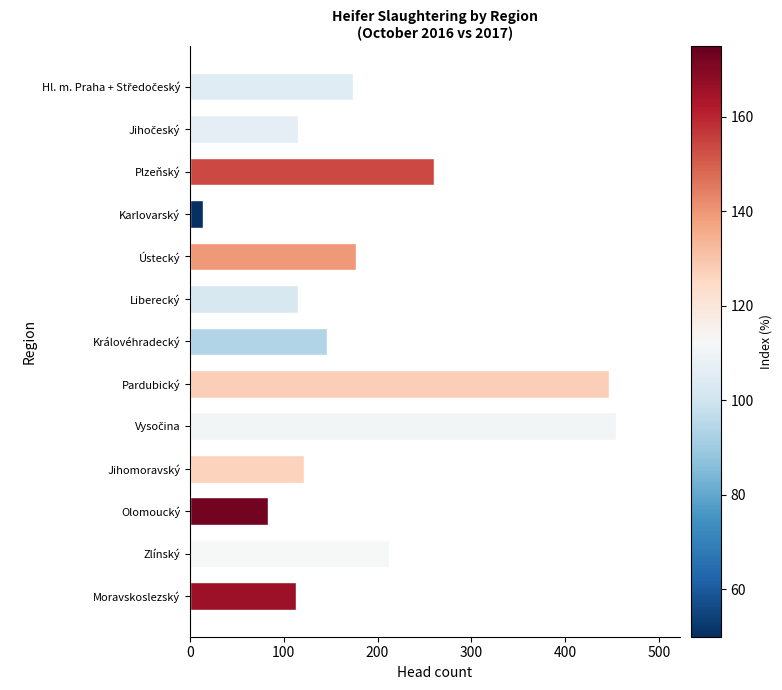

Are the bars horizontal?

Yes